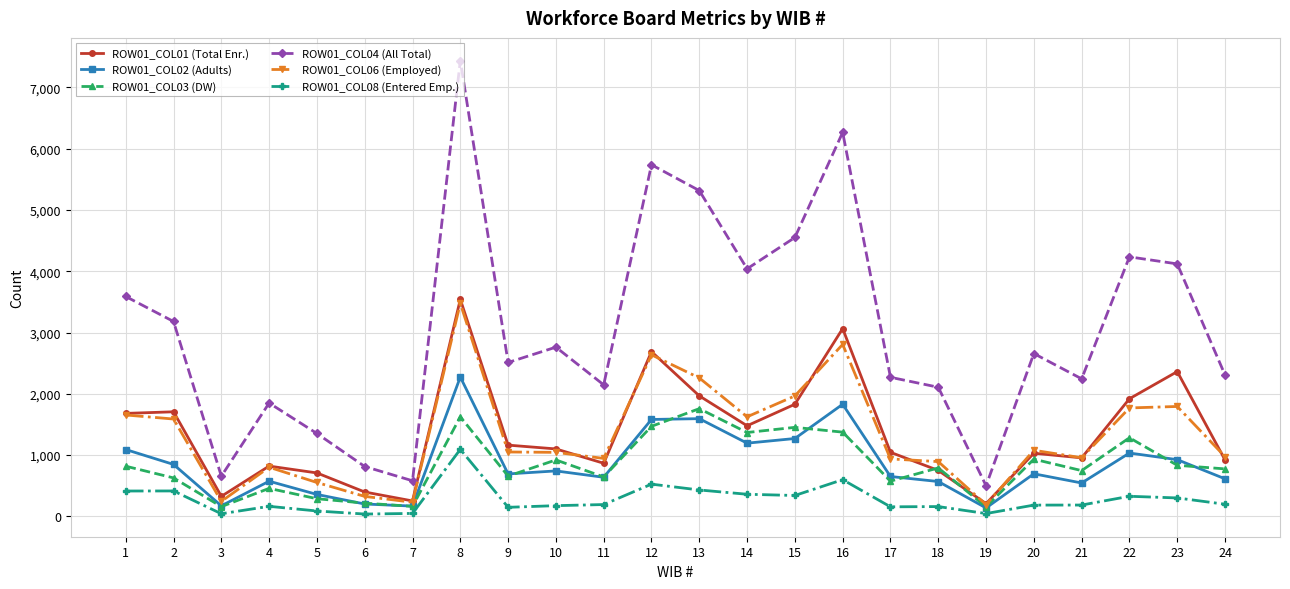

Which series has the largest range (max minus min)?

ROW01_COL04 (All Total)